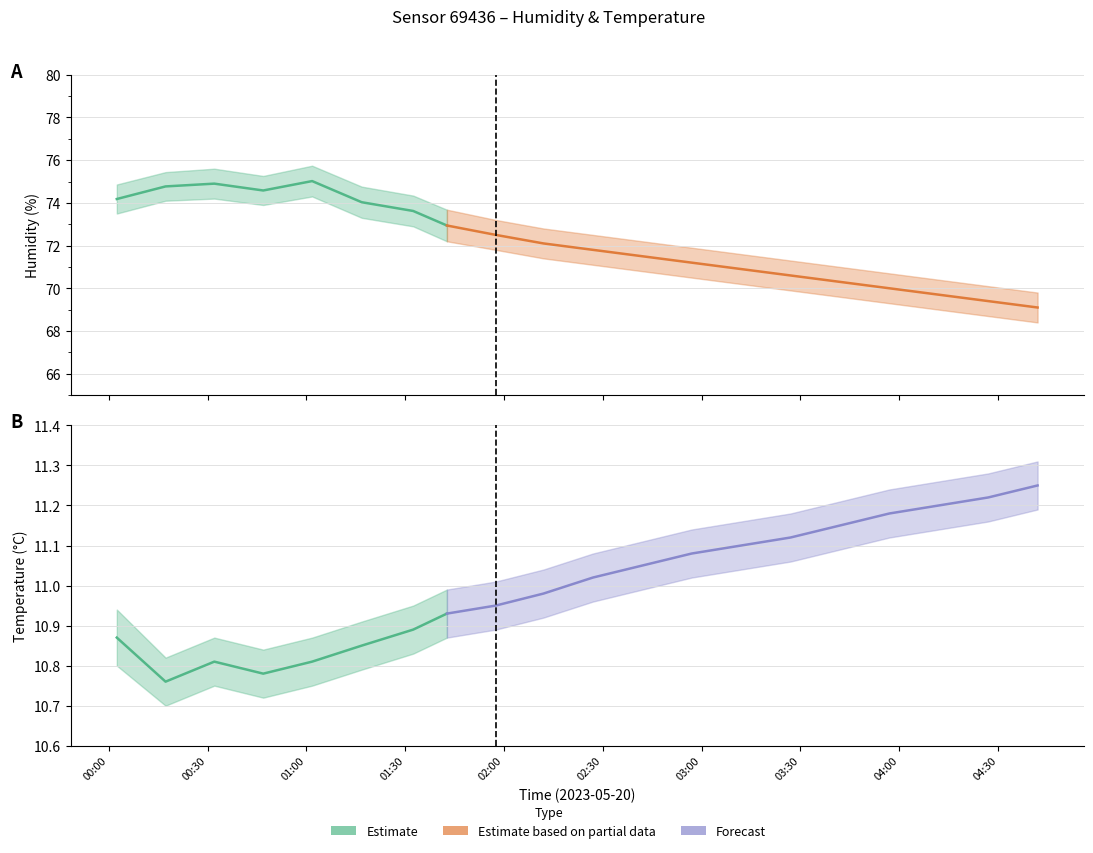

True or false: humidity_lower and temperature intersect in this chart.

False